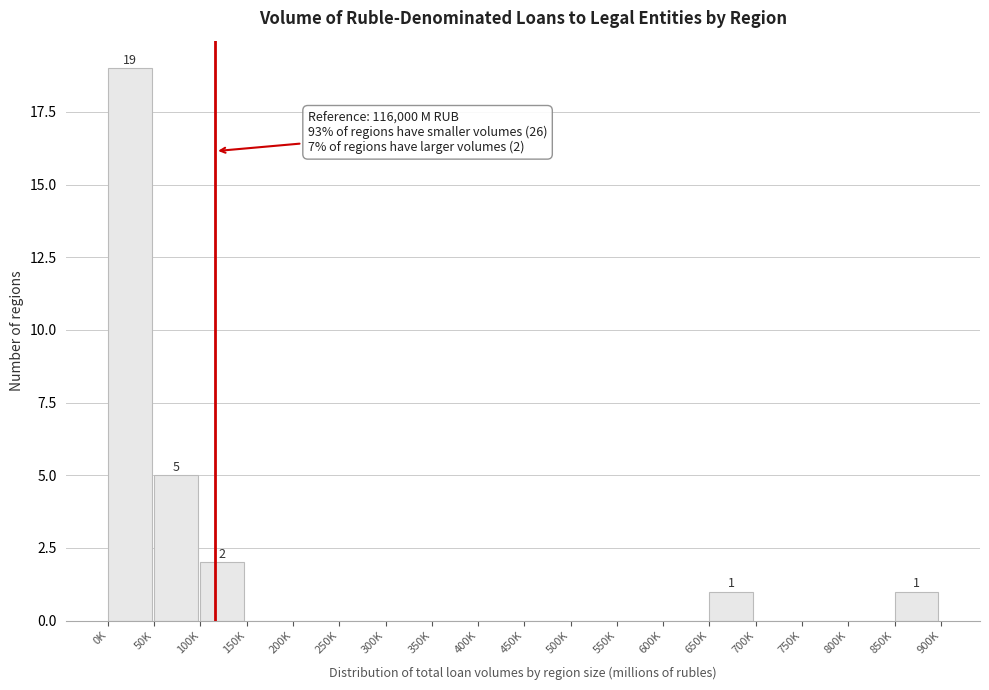

Reading right to left, what are all the values shown in this chart?

850K=1	800K=0	750K=0	700K=0	650K=1	600K=0	550K=0	500K=0	450K=0	400K=0	350K=0	300K=0	250K=0	200K=0	150K=0	100K=2	50K=5	0K=19